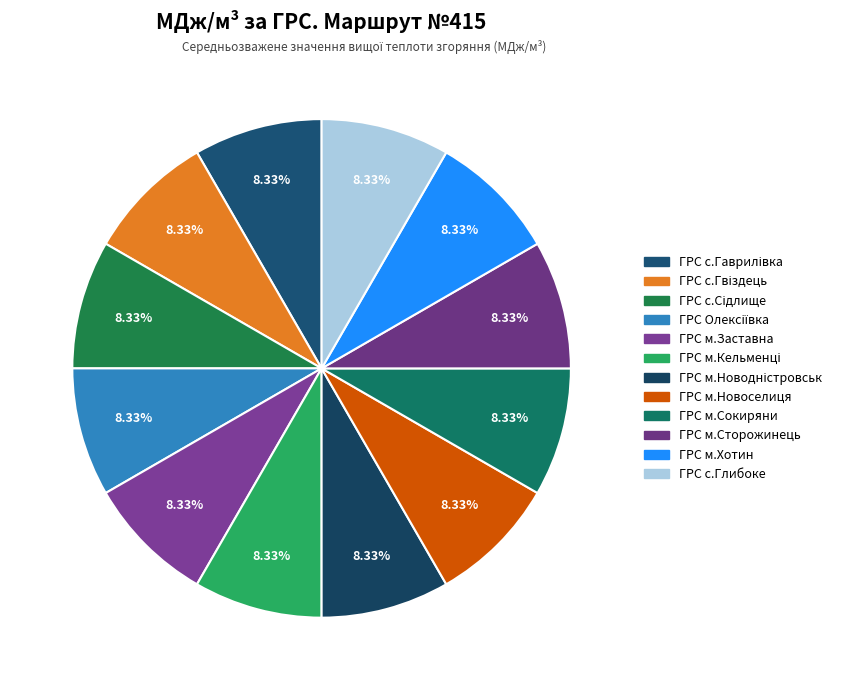

What is the largest slice in the pie chart?

ГРС с.Гвіздець